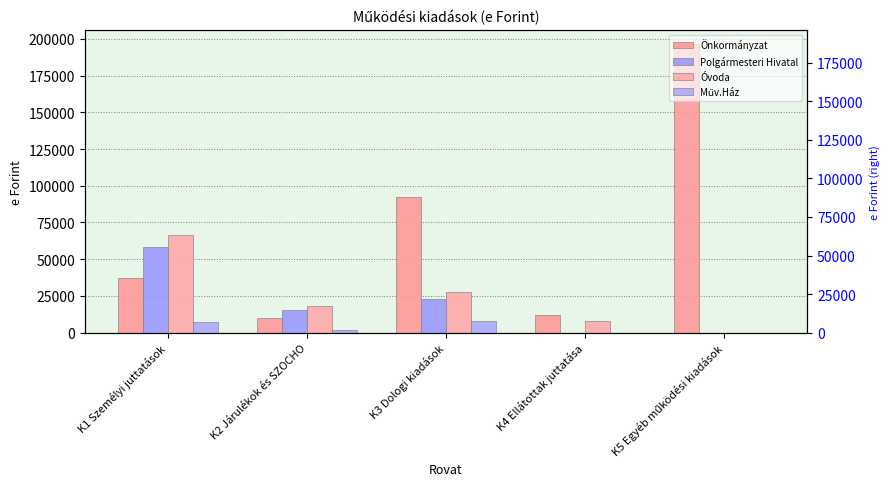

What position from the right is K1 Személyi juttatások?

5